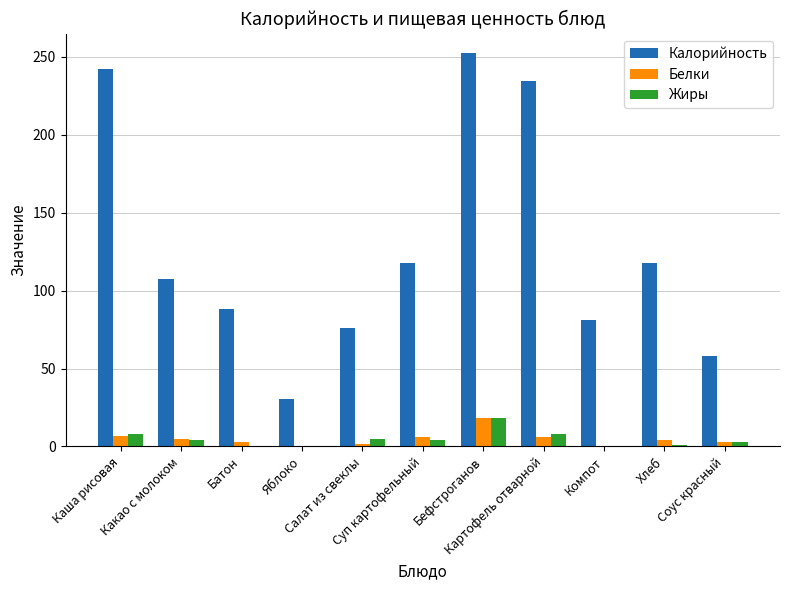

What is the sum of the Жиры values at Соус красный and Яблоко?

3.0